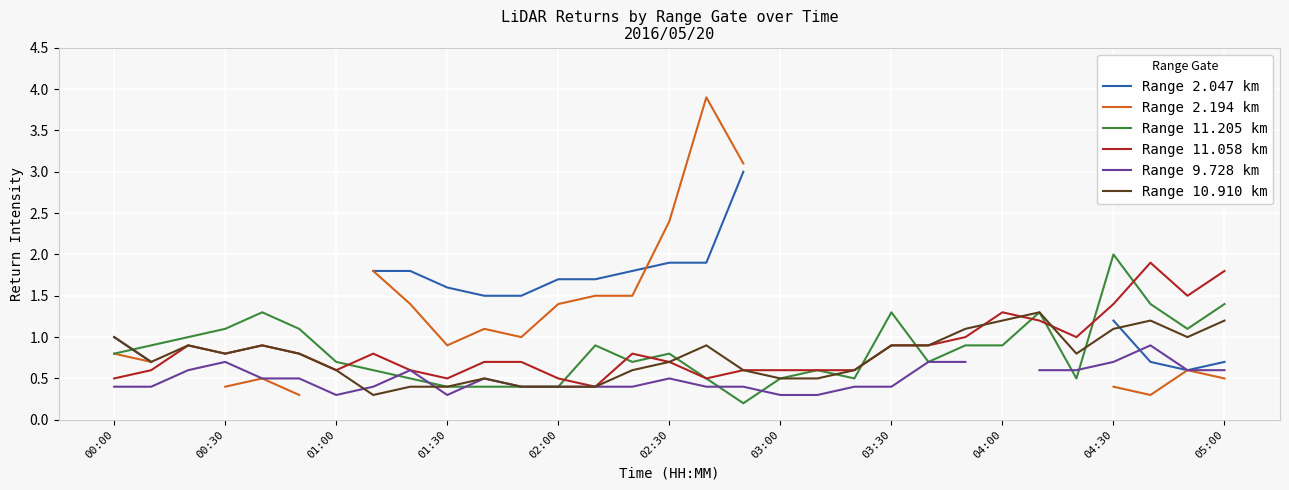

True or false: Range 11.058 km and Range 9.728 km intersect in this chart.

False